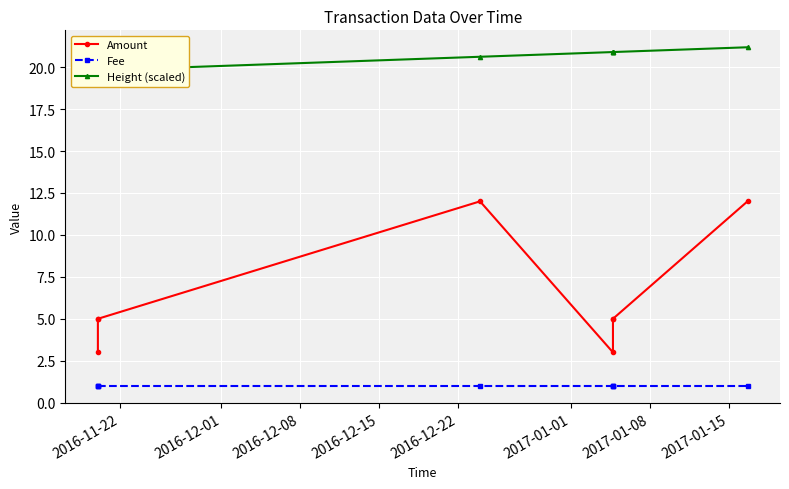

In Amount, how many points are lower than both neighbors (excluding endpoints)?

1